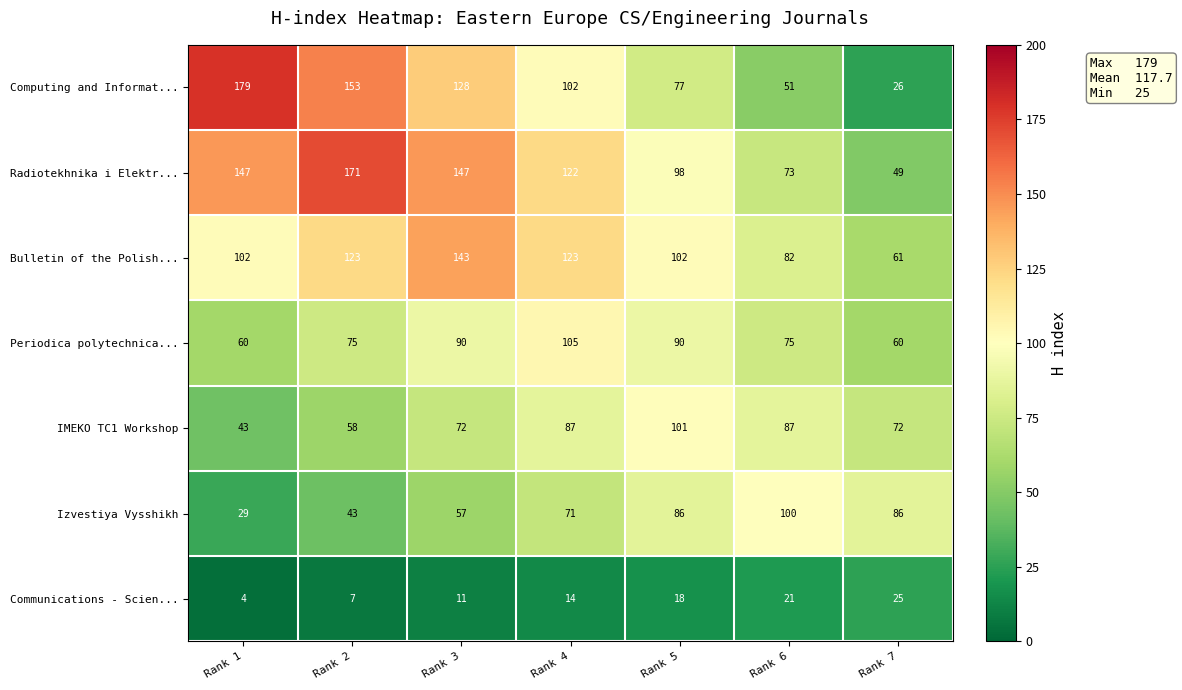

The value of Computing and Informat... at Rank 1 is 47. True or false?

False